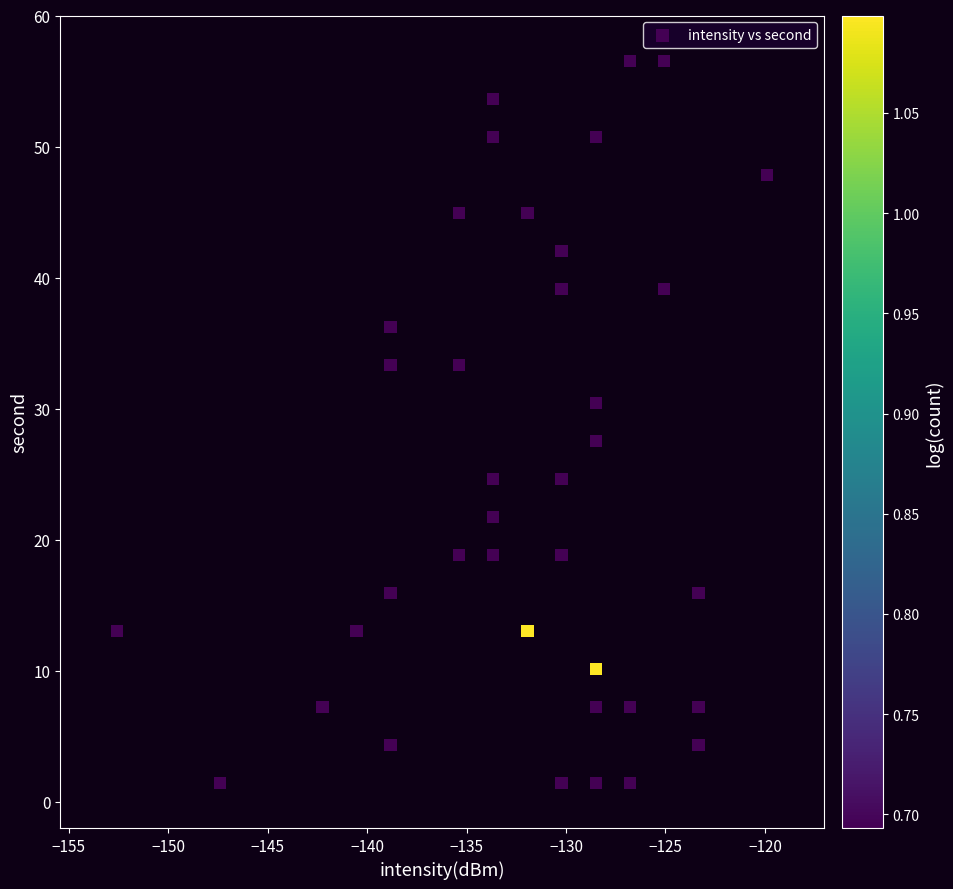

What is the range of Y values (max minus min)?

55.1